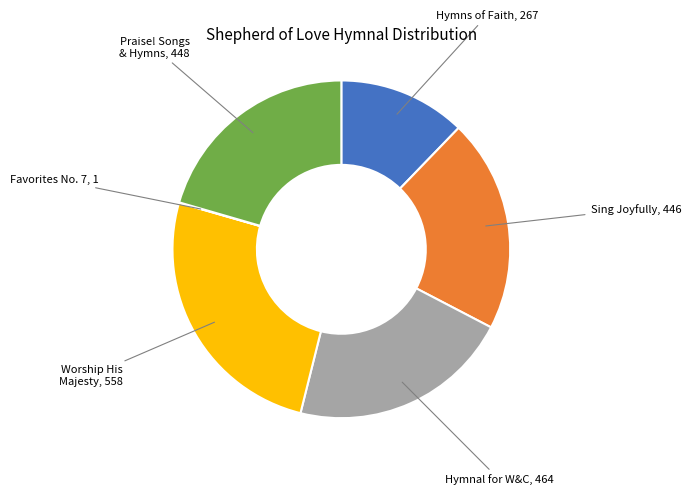

Is there any slice that represents more than half of the pie?

No